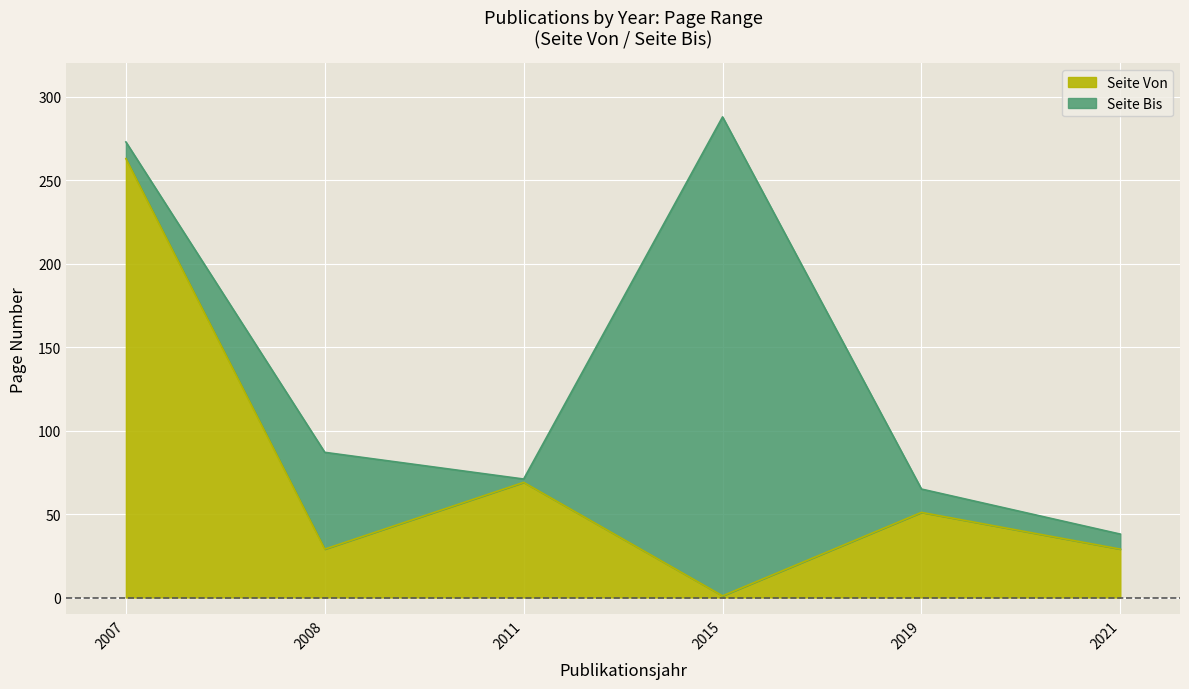

What is the difference between the second highest and minimum values in the Seite Von series?

68